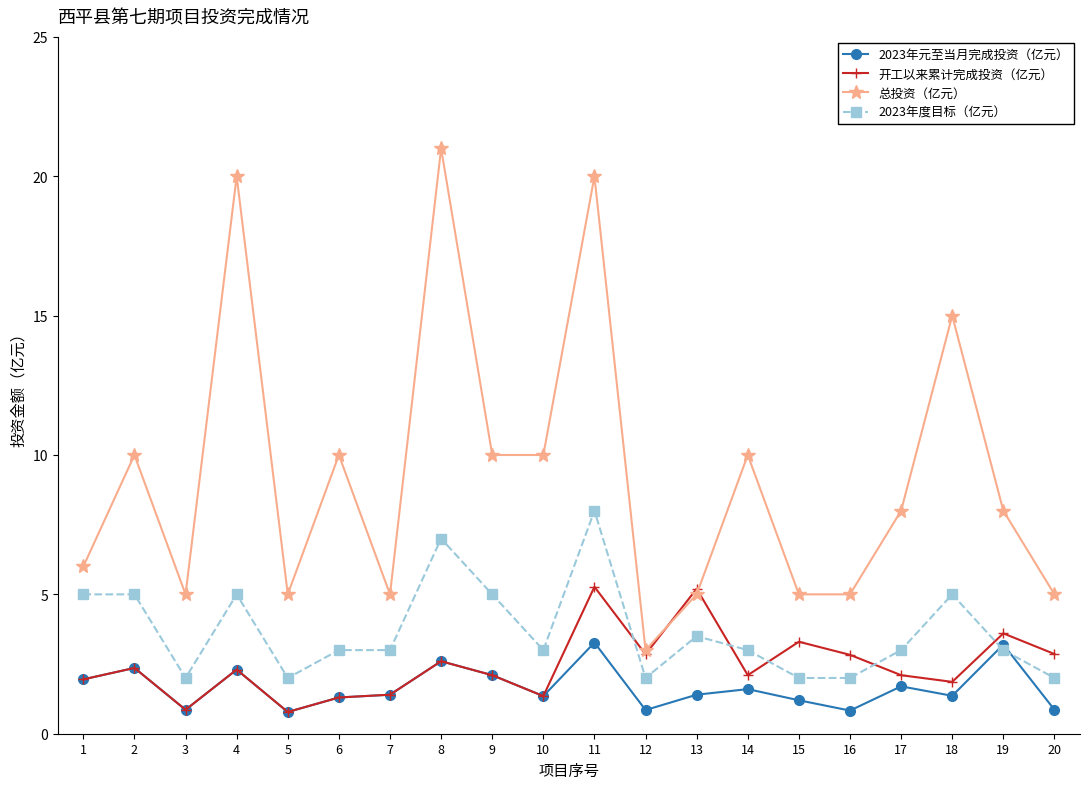

How many categories are shown in the chart?

20